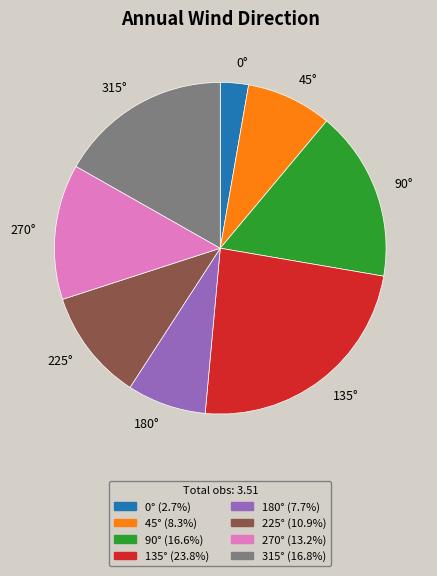

What is the largest slice in the pie chart?

135°